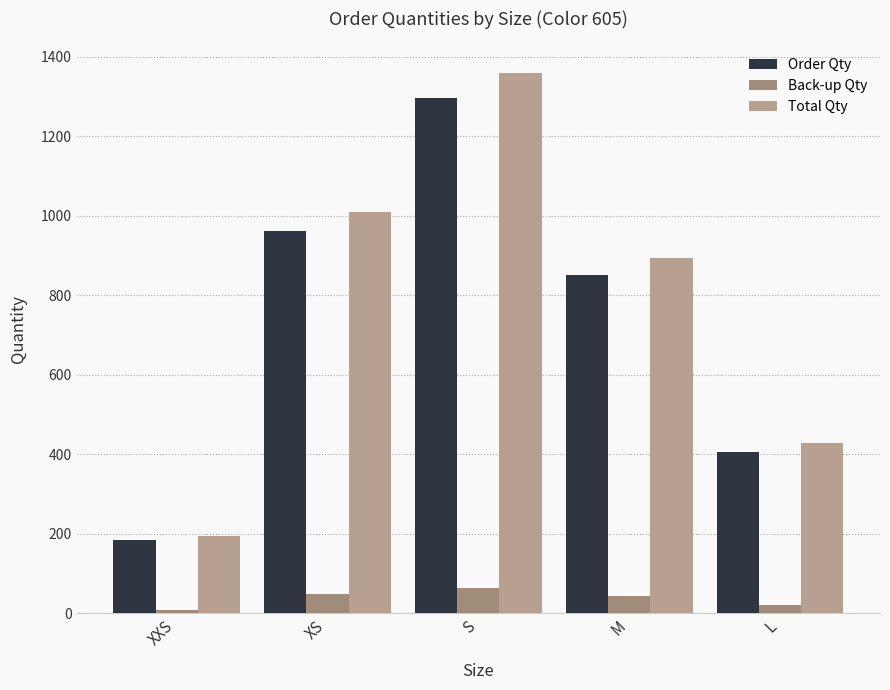

Reading right to left, what are all the values shown in this chart?

Order Qty: L=407.0	M=851.0	S=1295.0	XS=962.0	XXS=185.0
Back-up Qty: L=20.4	M=42.5	S=64.8	XS=48.1	XXS=9.2
Total Qty: L=427.4	M=893.5	S=1359.8	XS=1010.1	XXS=194.2